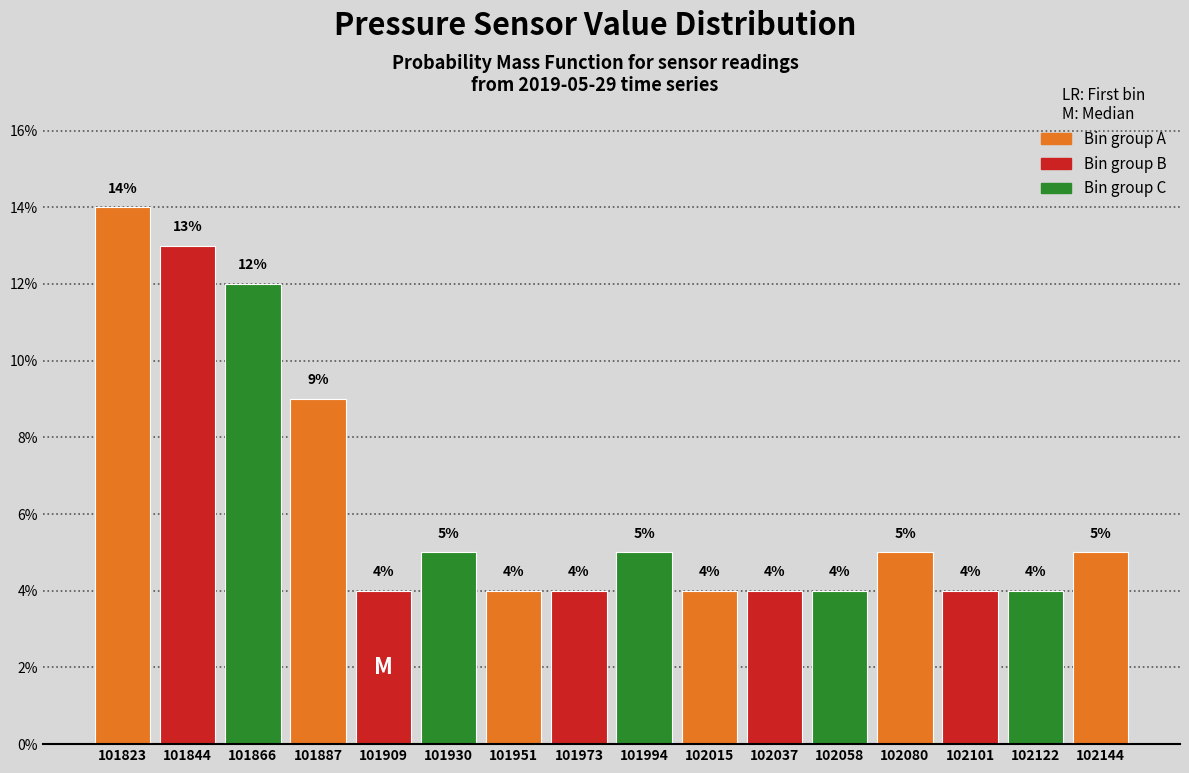

Which range on the x-axis has the tallest bar?

101815 to 101835